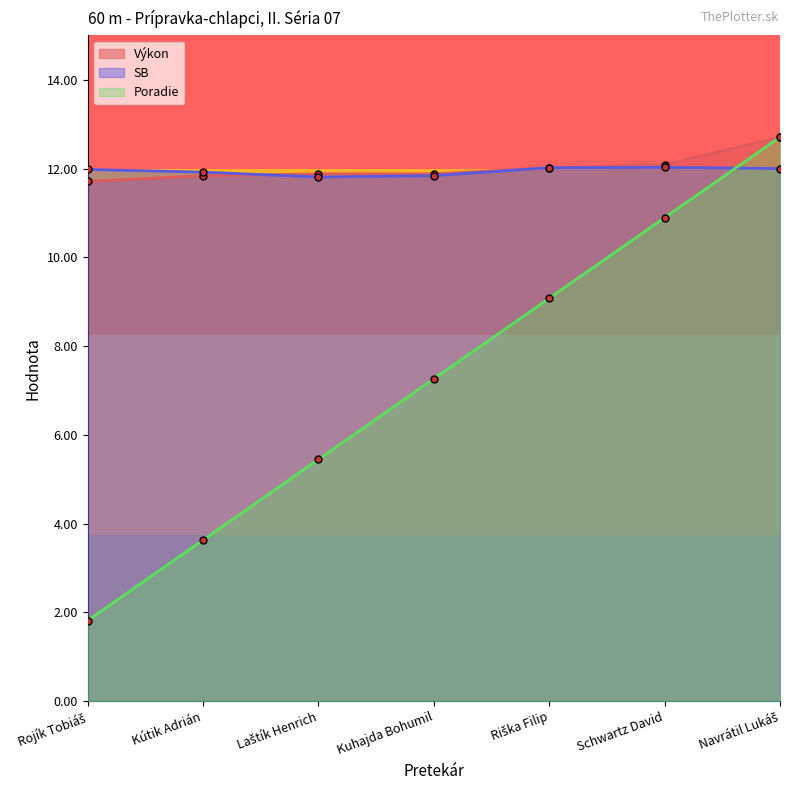

True or false: Výkon and Poradie intersect in this chart.

False